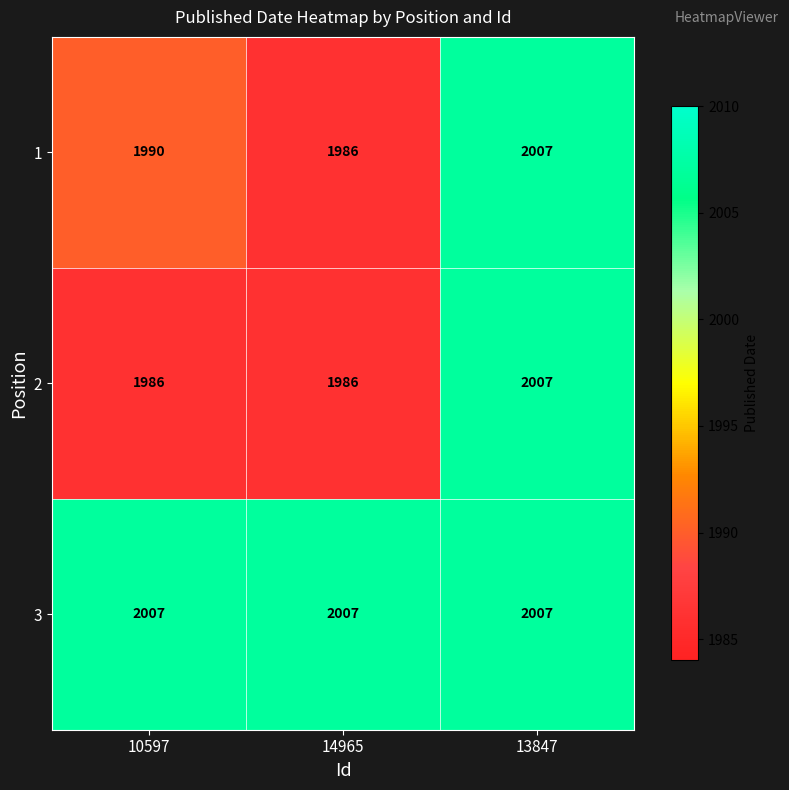

What is the difference between the 1 values at 10597 and 14965?

4